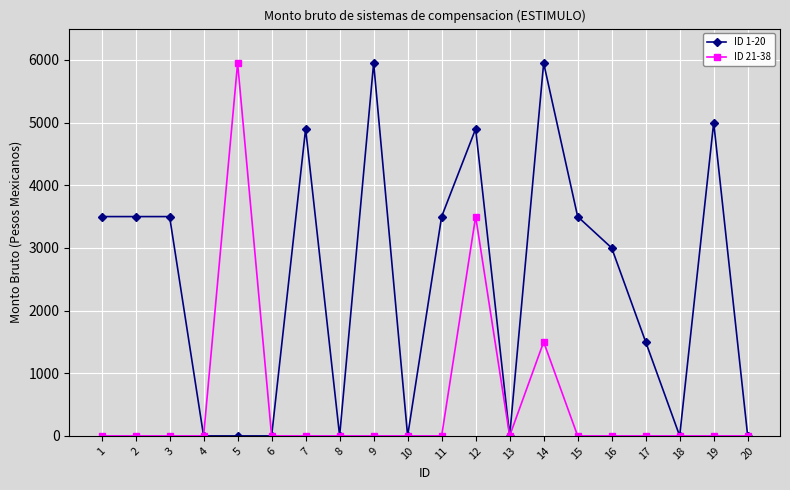

List the series in order of their overall mean, lowest first.

ID 21-38, ID 1-20